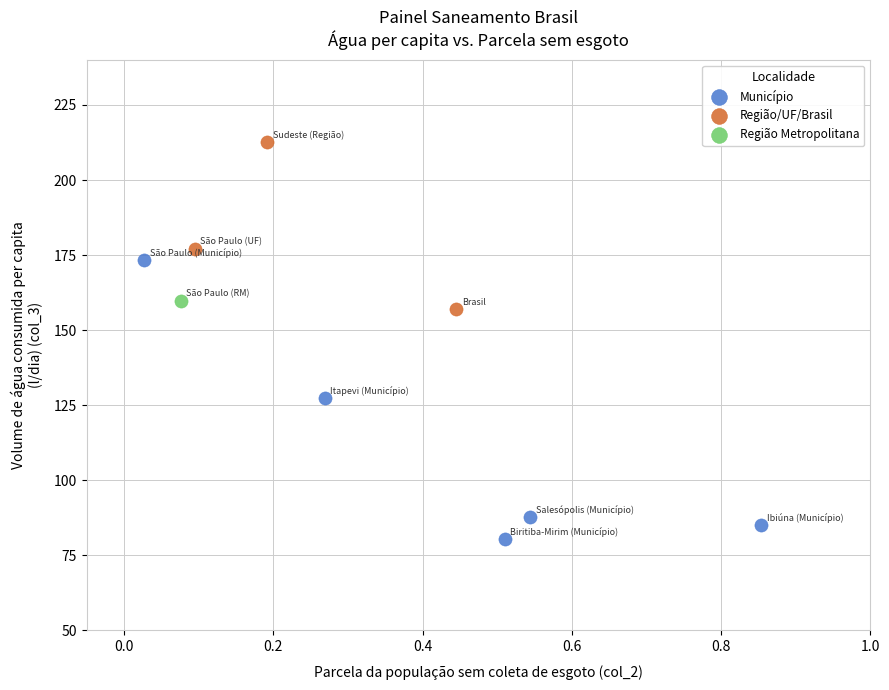

What are all the series names shown in the legend?

Município, Região/UF/Brasil, Região Metropolitana